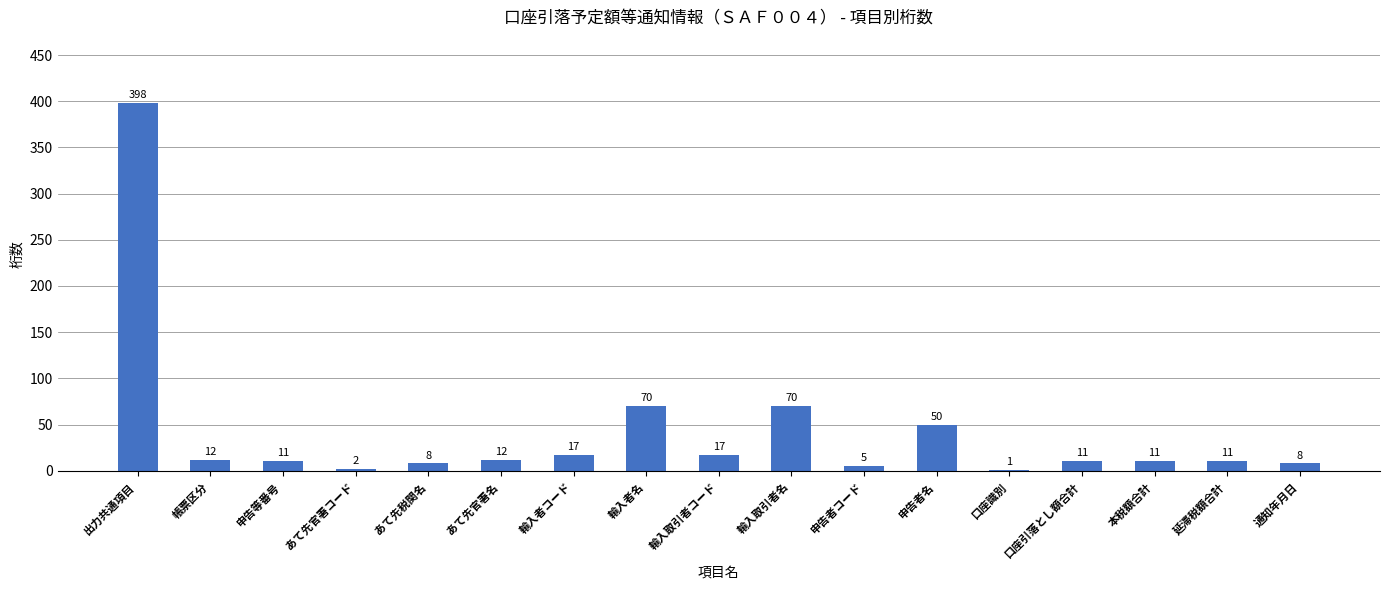

Which category has the highest value across all series?

出力共通項目